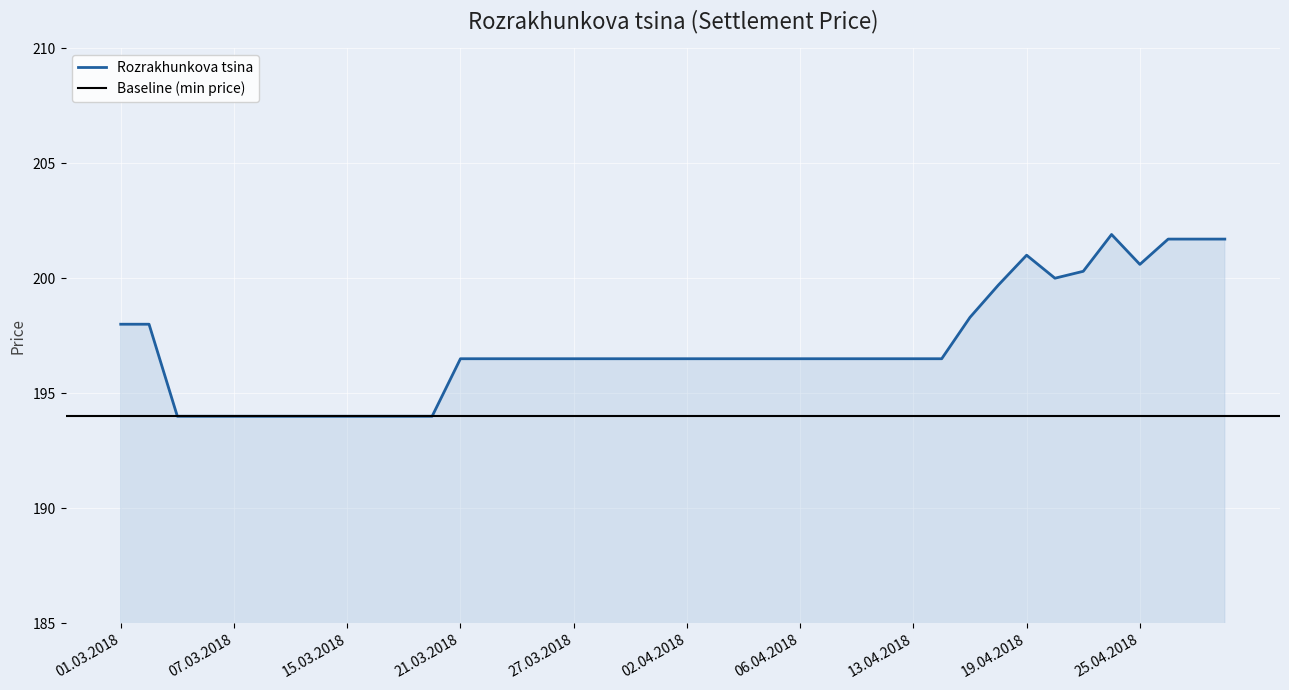

Which has a higher value, 13.03.2018 or 18.04.2018?

18.04.2018